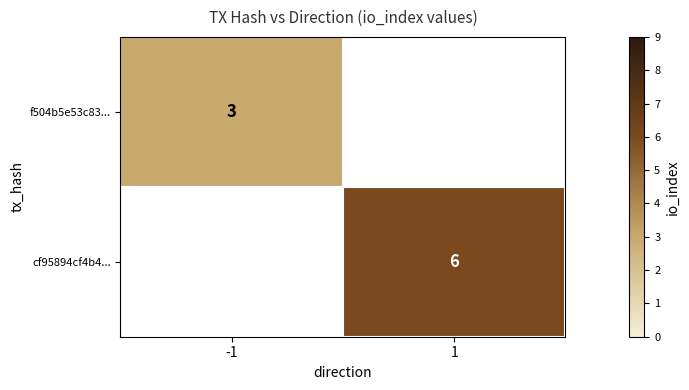

The cf95894cf4b4... series shows 6 at 1. True or false?

True